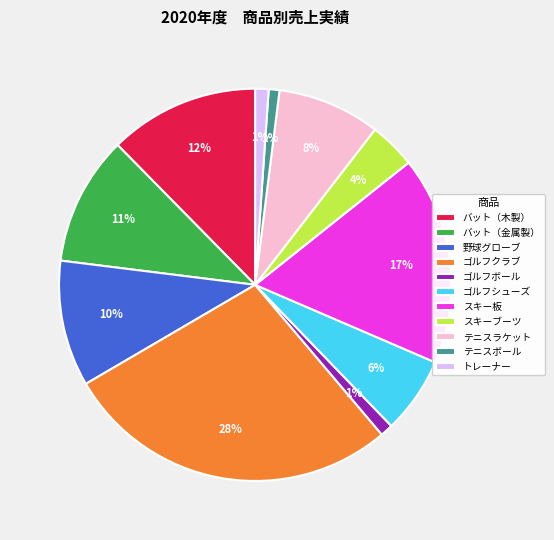

Count the number of slices in the pie.

11